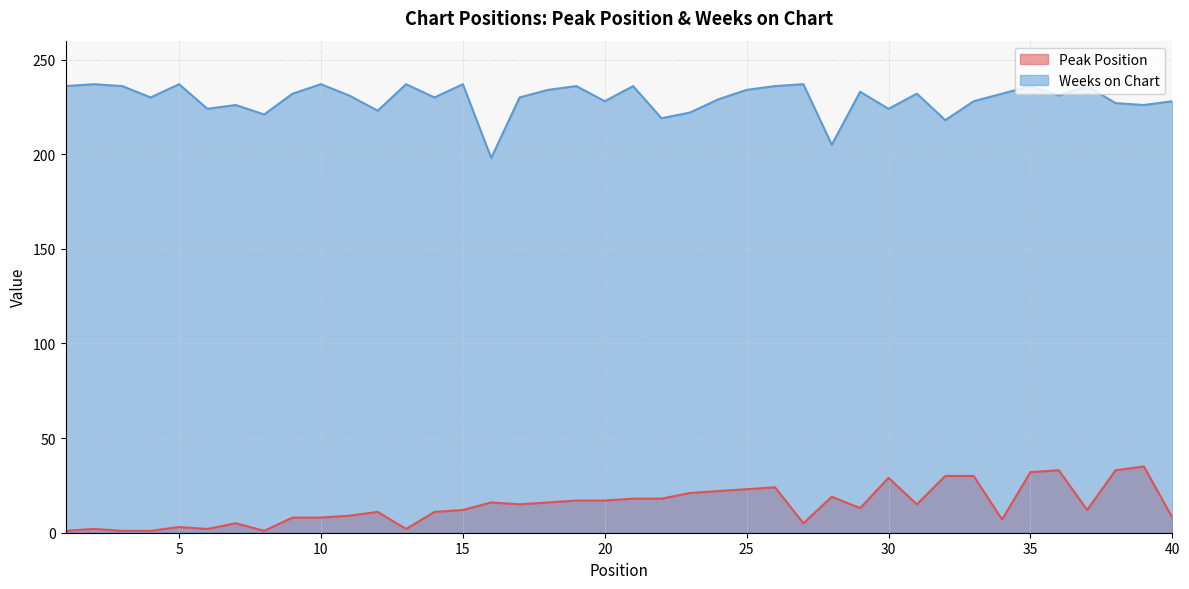

Reading left to right, transcribe all the data shown in this chart.

Peak Position: 1=1	2=2	3=1	4=1	5=3	6=2	7=5	8=1	9=8	10=8	11=9	12=11	13=2	14=11	15=12	16=16	17=15	18=16	19=17	20=17	21=18	22=18	23=21	24=22	25=23	26=24	27=5	28=19	29=13	30=29	31=15	32=30	33=30	34=7	35=32	36=33	37=12	38=33	39=35	40=8
Weeks on Chart: 1=236	2=237	3=236	4=230	5=237	6=224	7=226	8=221	9=232	10=237	11=231	12=223	13=237	14=230	15=237	16=198	17=230	18=234	19=236	20=228	21=236	22=219	23=222	24=229	25=234	26=236	27=237	28=205	29=233	30=224	31=232	32=218	33=228	34=232	35=236	36=231	37=236	38=227	39=226	40=228